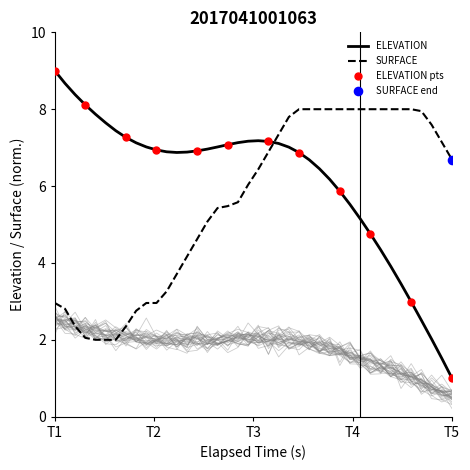

Which series has the largest total across all categories?

ELEVATION